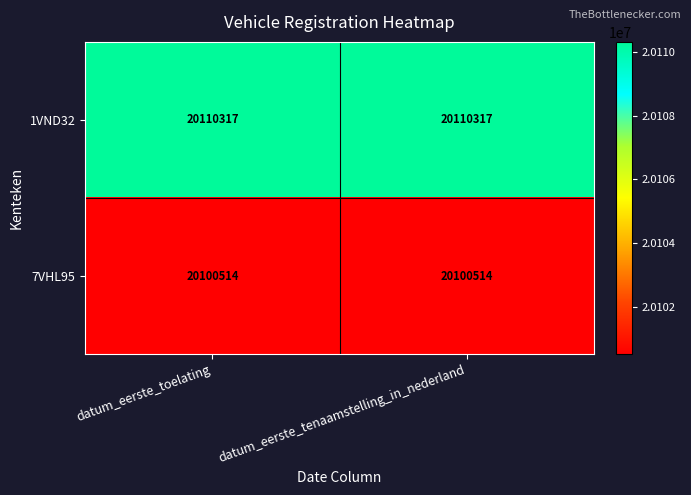

Reading right to left, extract all data points from this chart.

1VND32: 20110317	20110317
7VHL95: 20100514	20100514